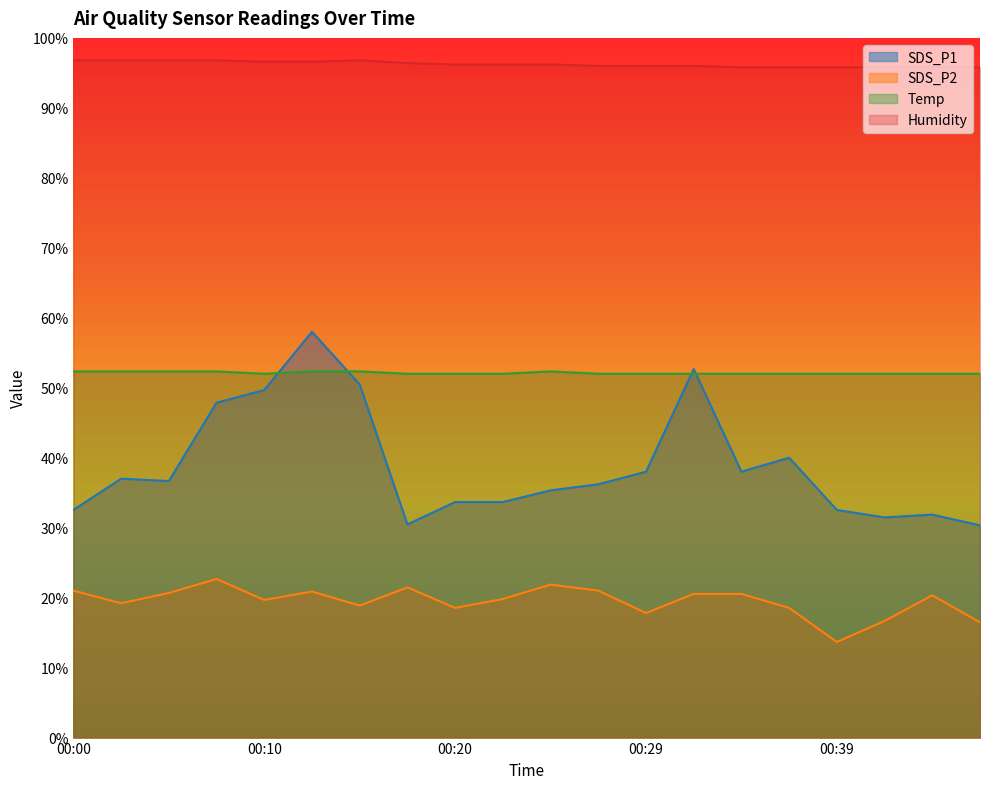

Is it true that Temp equals 52.0 at 00:27?

True